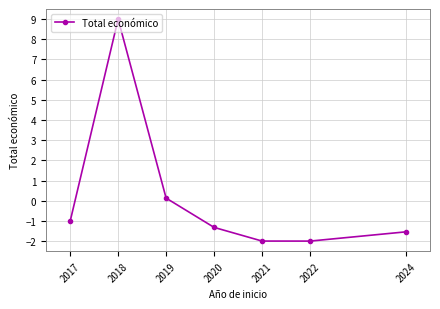

What is the change in value from 2022 to 2024?

+0.5